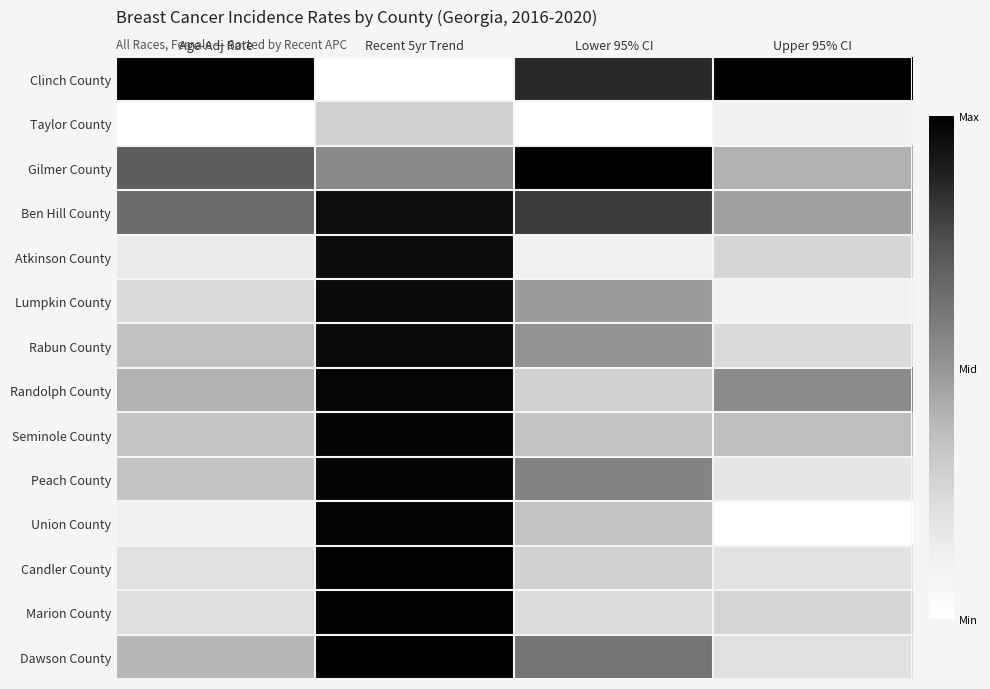

Count the number of data series in this chart.

14